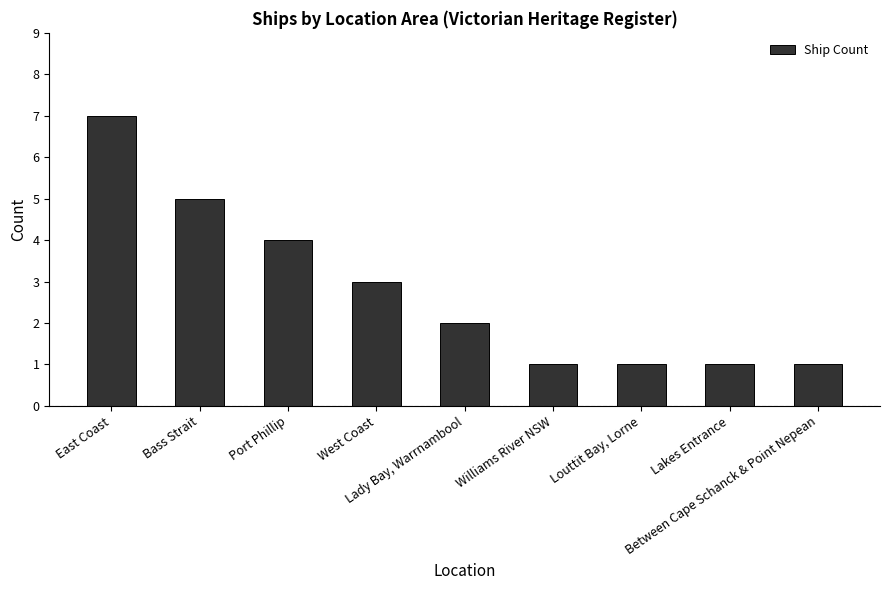

Between Lady Bay, Warrnambool and East Coast, which is larger?

East Coast